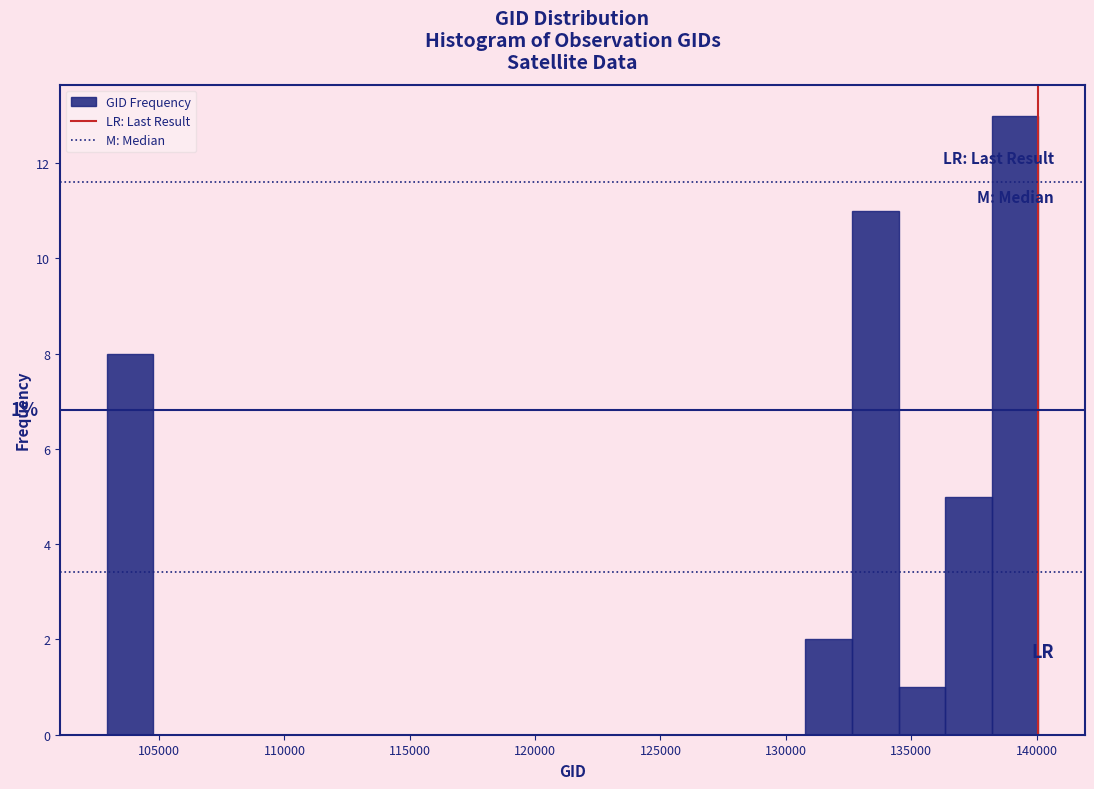

Read against the x-axis, roughly where is the centre of the tallest bar?

139000